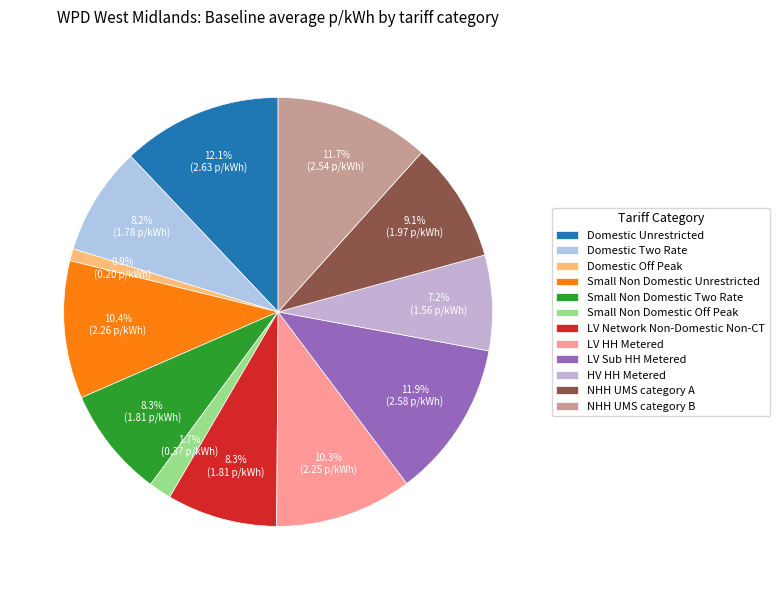

Does any single category account for the majority?

No